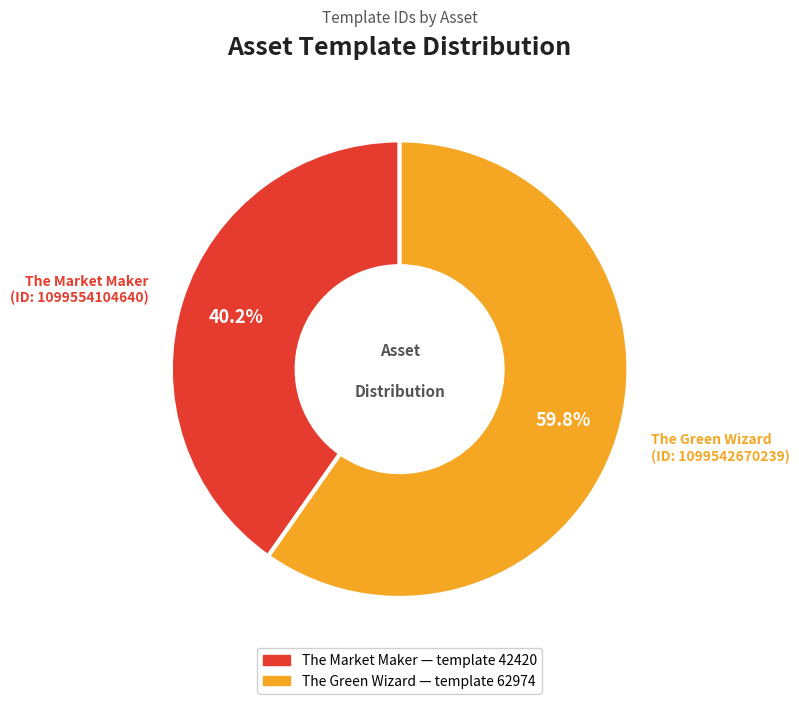

How many segments does this pie chart have?

2